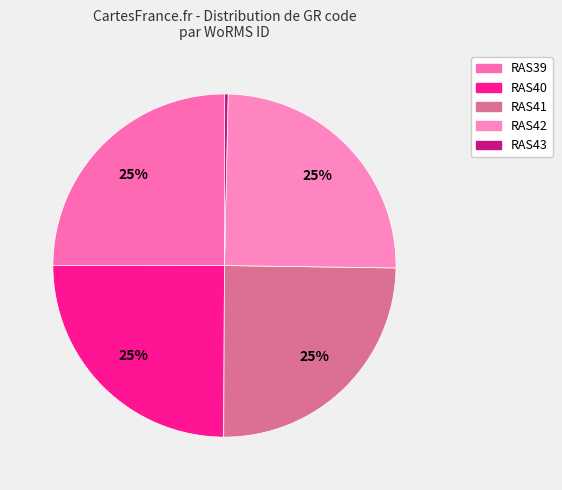

What is the ratio of the value at RAS40 to the value at RAS43?

72.9